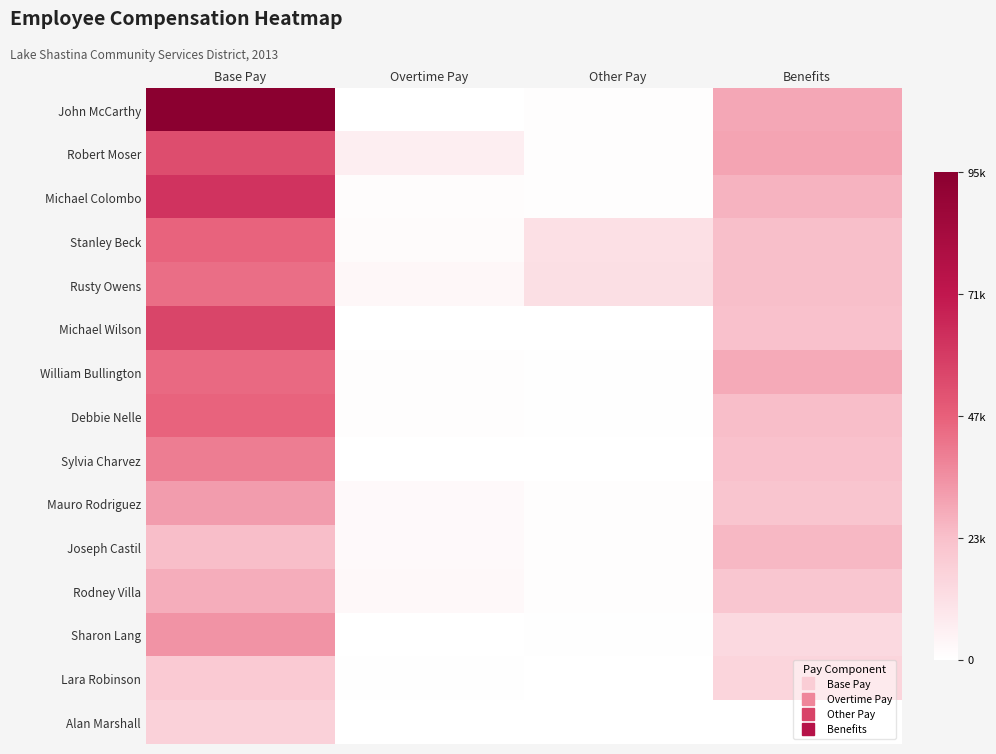

Reading left to right, transcribe all the data shown in this chart.

John McCarthy: Base Pay=95980	Overtime Pay=0	Other Pay=1000	Benefits=30277
Robert Moser: Base Pay=54246	Overtime Pay=6591	Other Pay=840	Benefits=31034
Michael Colombo: Base Pay=62400	Overtime Pay=1387	Other Pay=840	Benefits=27067
Stanley Beck: Base Pay=47011	Overtime Pay=1768	Other Pay=11760	Benefits=24264
Rusty Owens: Base Pay=44355	Overtime Pay=3036	Other Pay=12232	Benefits=24315
Michael Wilson: Base Pay=56973	Overtime Pay=0	Other Pay=0	Benefits=23559
William Bullington: Base Pay=45610	Overtime Pay=800	Other Pay=600	Benefits=29591
Debbie Nelle: Base Pay=47157	Overtime Pay=884	Other Pay=600	Benefits=24522
Sylvia Charvez: Base Pay=40693	Overtime Pay=0	Other Pay=0	Benefits=23440
Mauro Rodriguez: Base Pay=32767	Overtime Pay=2383	Other Pay=840	Benefits=22117
Joseph Castil: Base Pay=24713	Overtime Pay=2323	Other Pay=840	Benefits=26100
Rodney Villa: Base Pay=28666	Overtime Pay=2857	Other Pay=840	Benefits=21433
Sharon Lang: Base Pay=35187	Overtime Pay=0	Other Pay=600	Benefits=14324
Lara Robinson: Base Pay=19966	Overtime Pay=418	Other Pay=0	Benefits=16081
Alan Marshall: Base Pay=17567	Overtime Pay=240	Other Pay=0	Benefits=0